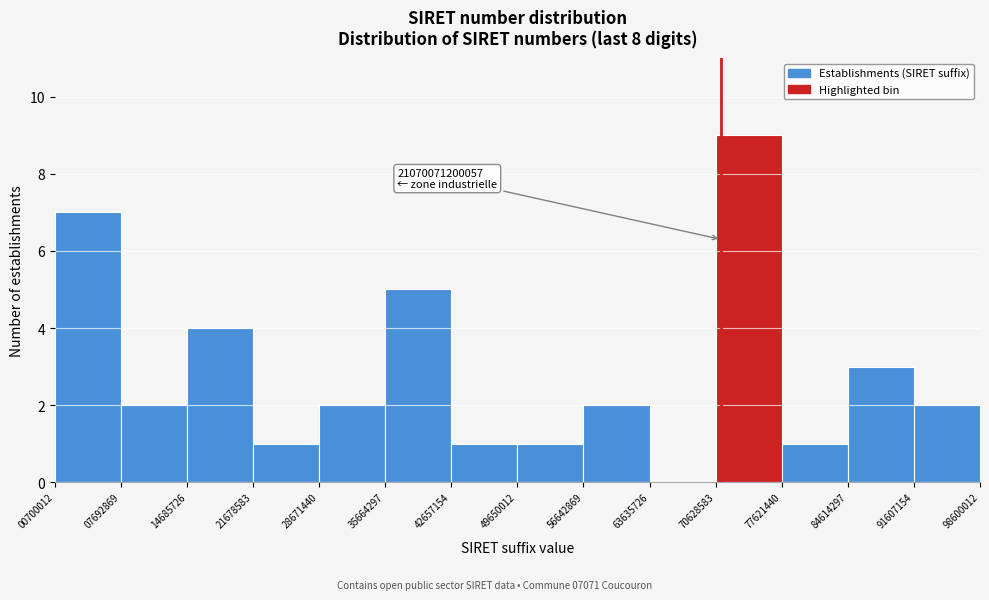

Which range on the x-axis has the tallest bar?

70628583 to 77621440